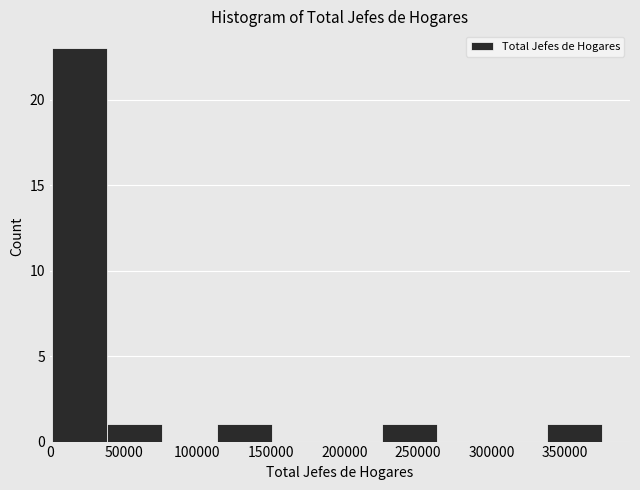

Reading left to right, list every bar in this chart as the range it spans on the x-axis followed by its height. Neither the bar edges nor the heights are printed on the chart, so give them approximately, as read against the axes.

0 to 40000: 23
40000 to 75000: 1
75000 to 115000: 0
115000 to 150000: 1
150000 to 190000: 0
190000 to 225000: 0
225000 to 265000: 1
265000 to 300000: 0
300000 to 340000: 0
340000 to 375000: 1